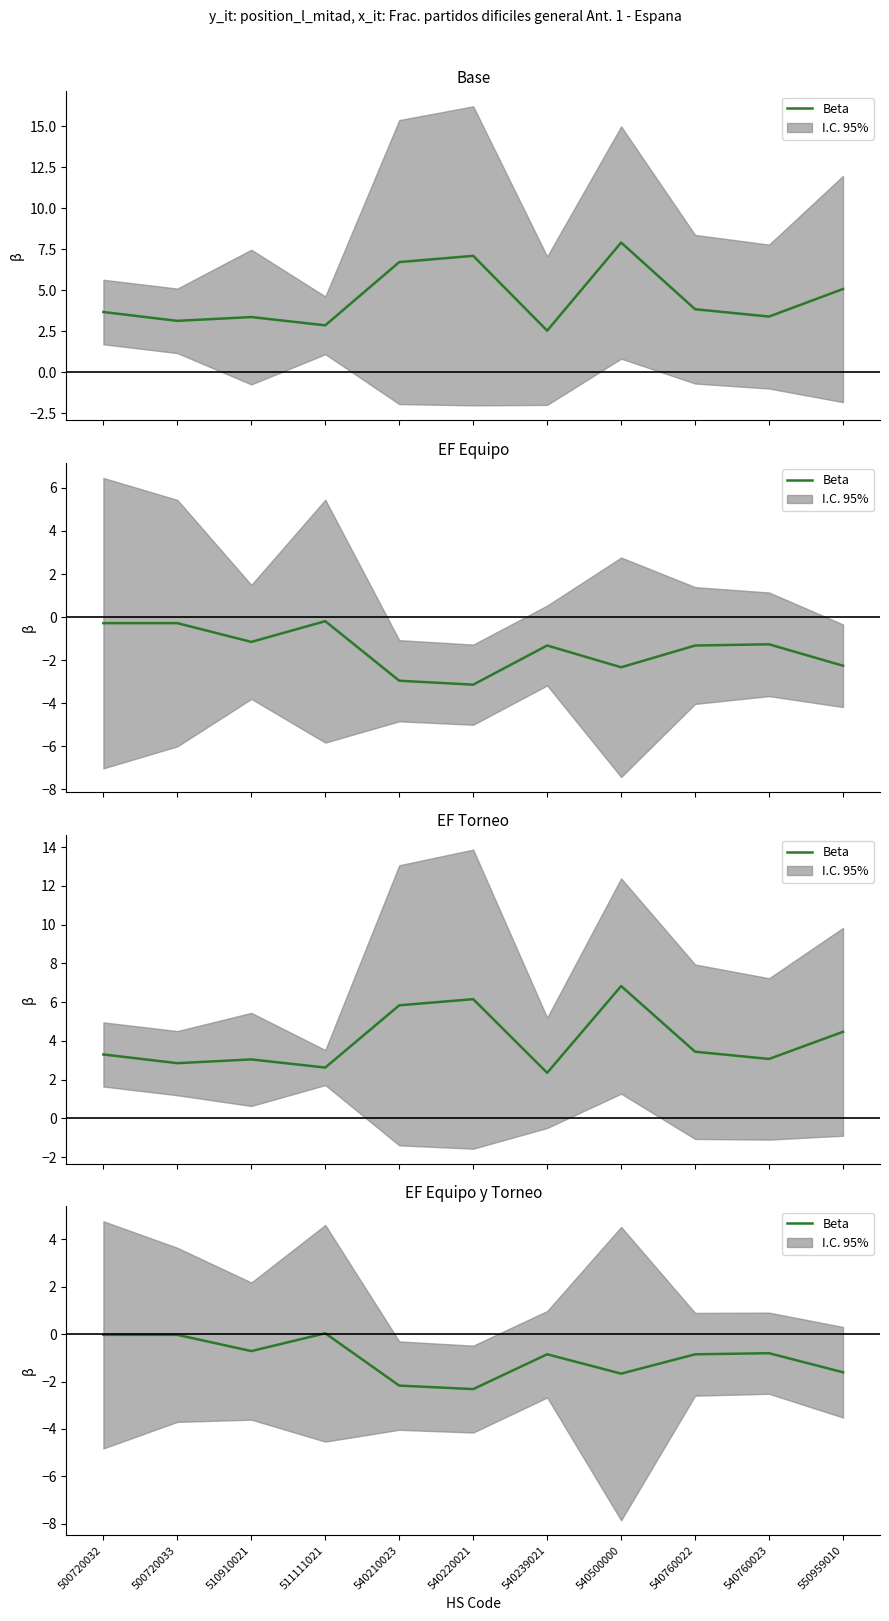

What is the change in value from 540239021 to 550959010?

-0.8